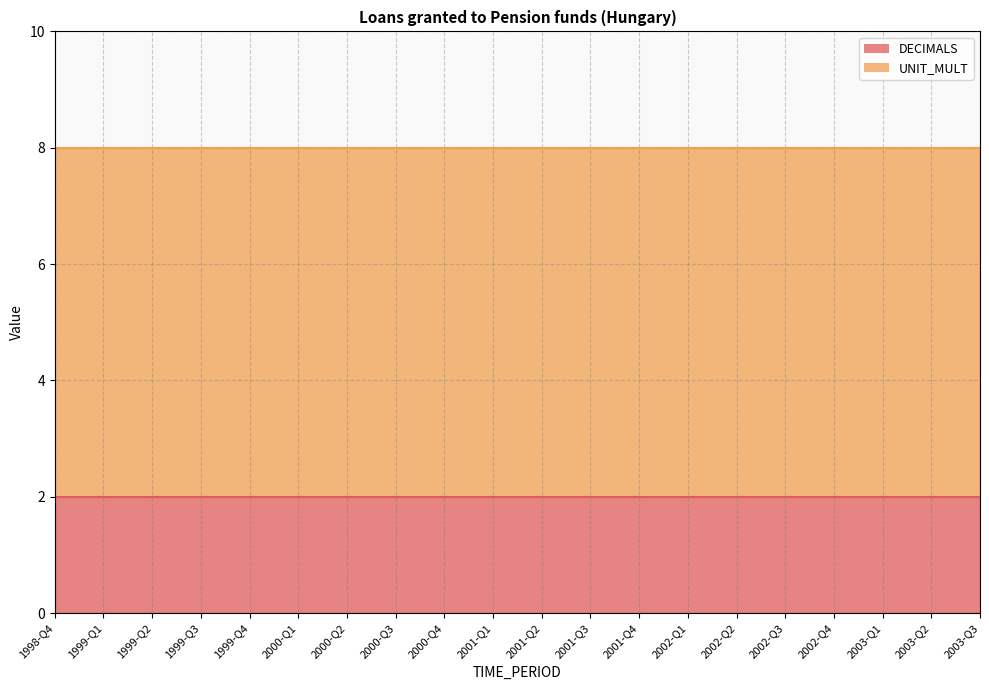

What are all the series names shown in the legend?

DECIMALS, UNIT_MULT